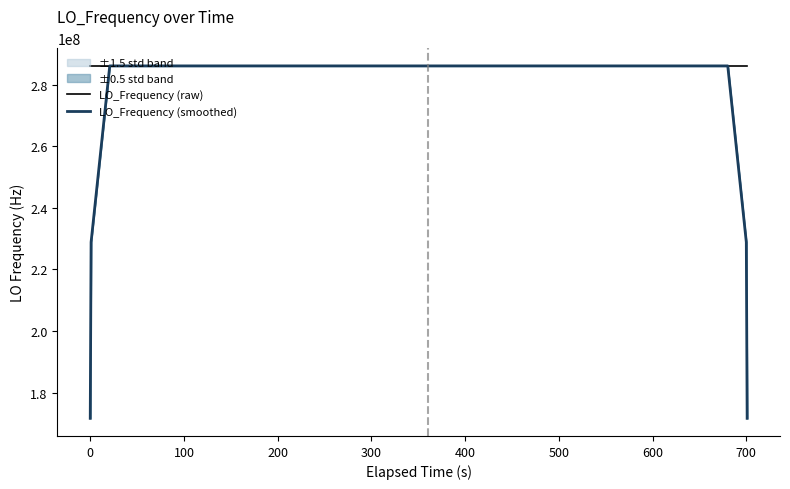

Count the number of data series in this chart.

2